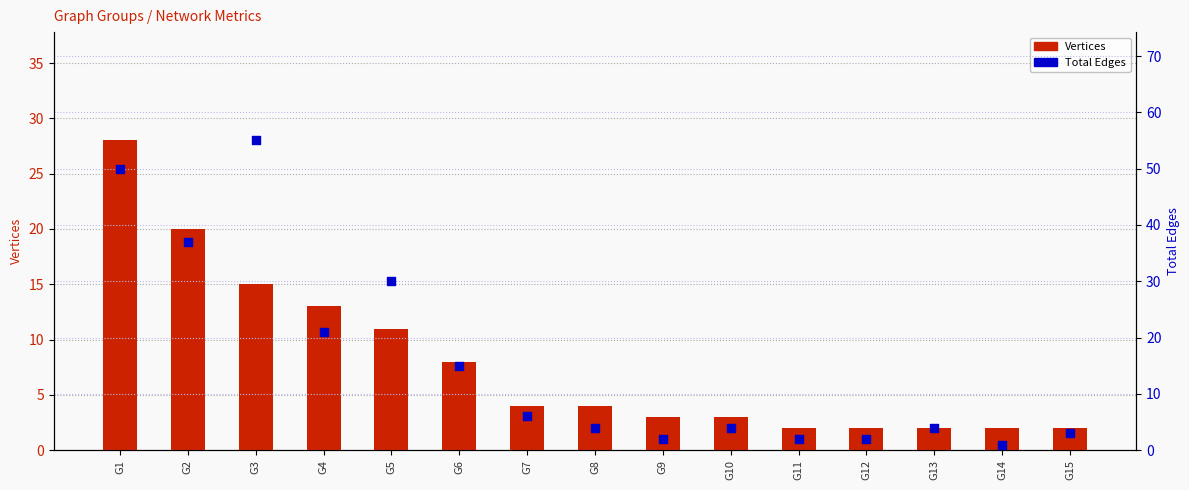

Which series contains the lowest Y value?

Total Edges